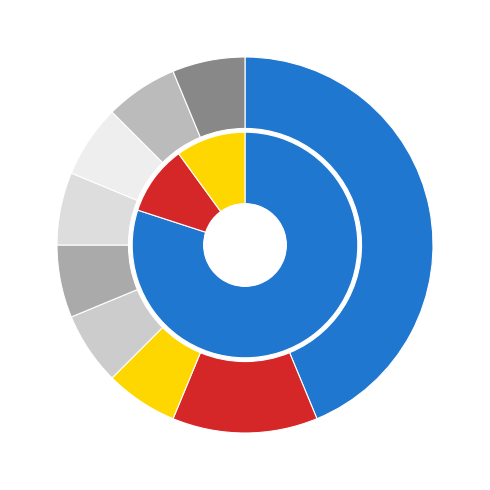

Combined, do H. Kirk Watkins and unknown account for over 50%?

No